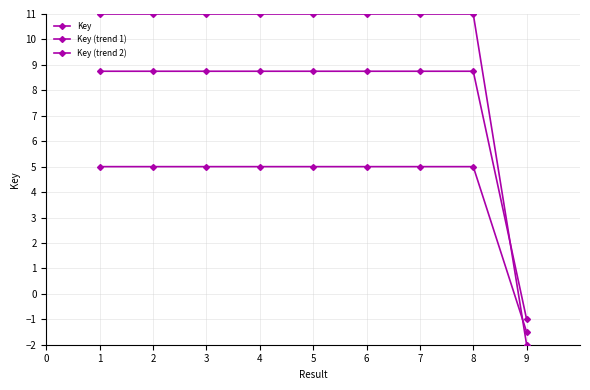

At which category is the sum across all series the highest?

3